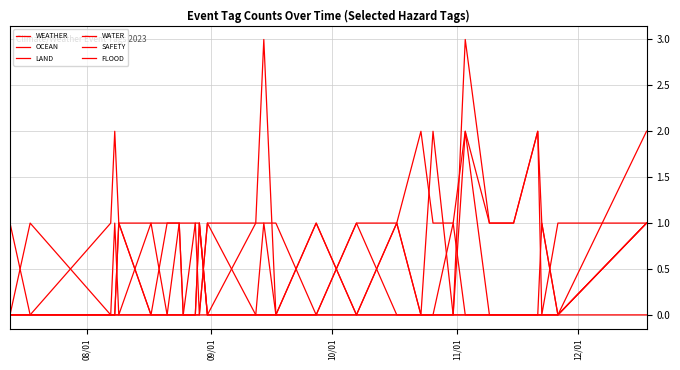

List the series in order of their peak value, lowest first.

OCEAN, LAND, SAFETY, FLOOD, WEATHER, WATER